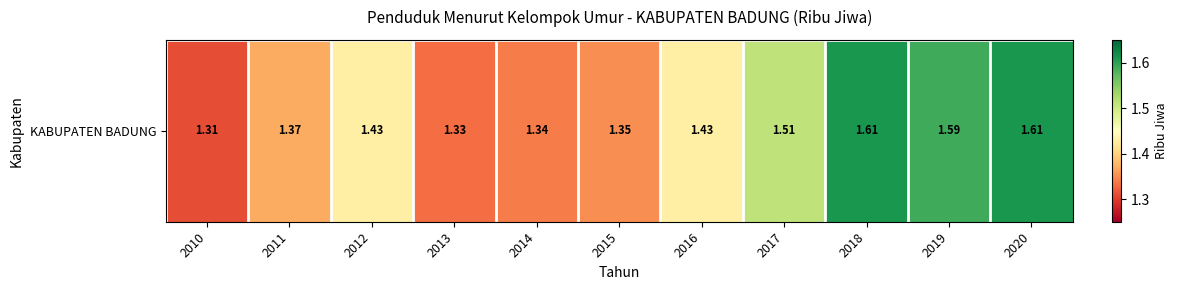

What is the minimum value shown in the chart?

1.3